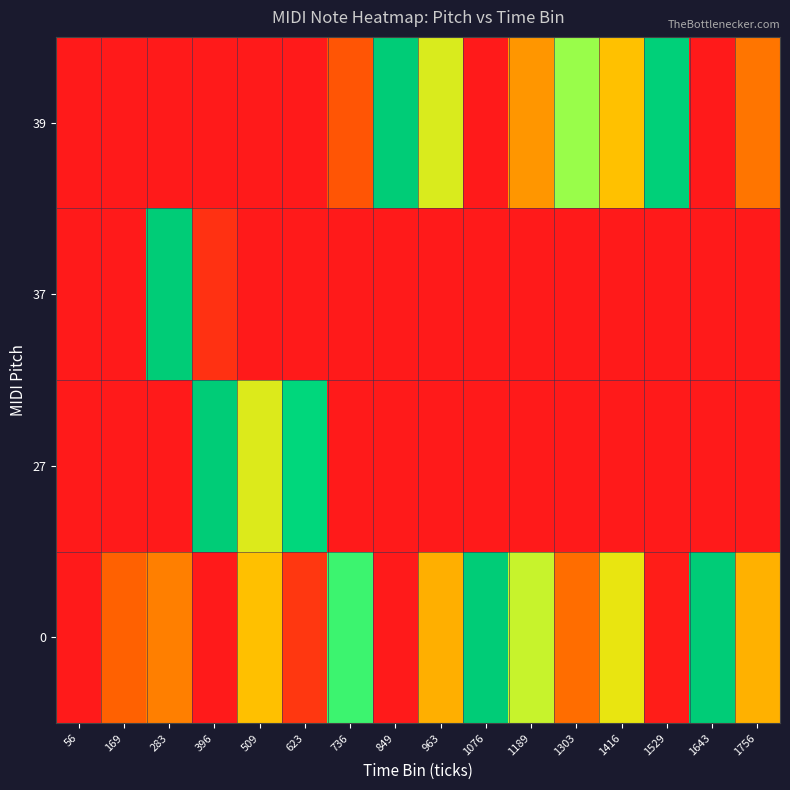

Which label corresponds to the smallest value in the chart?

56